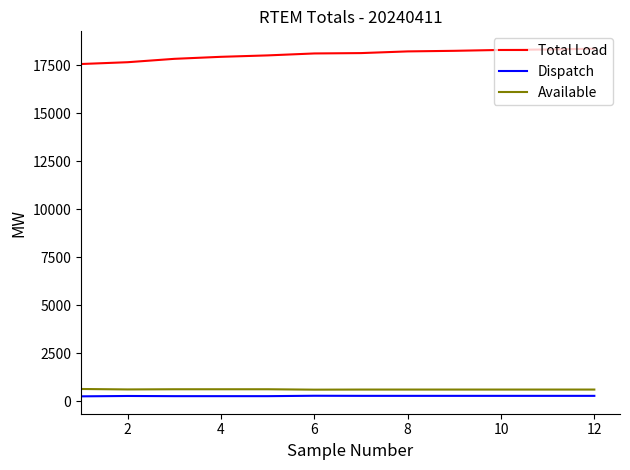

True or false: Dispatch and Available cross at least once.

False